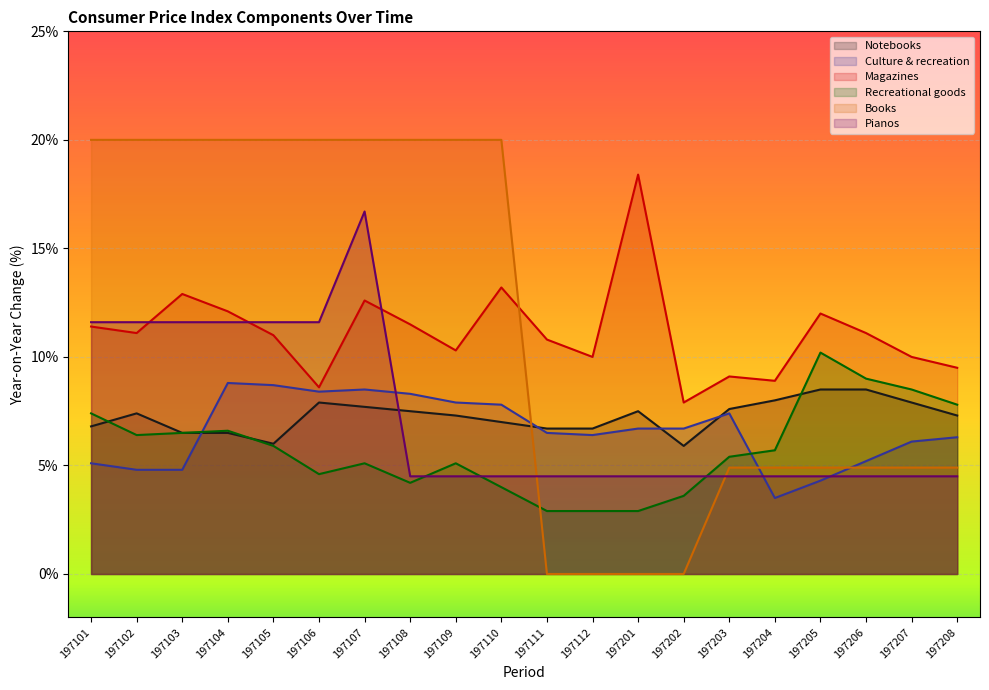

Which has a higher value, 197206 or 197107?

197206